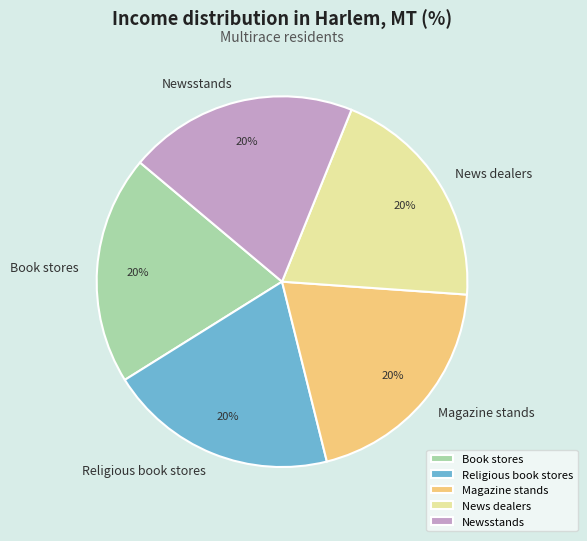

To the nearest percent, what portion does News dealers represent?

20%